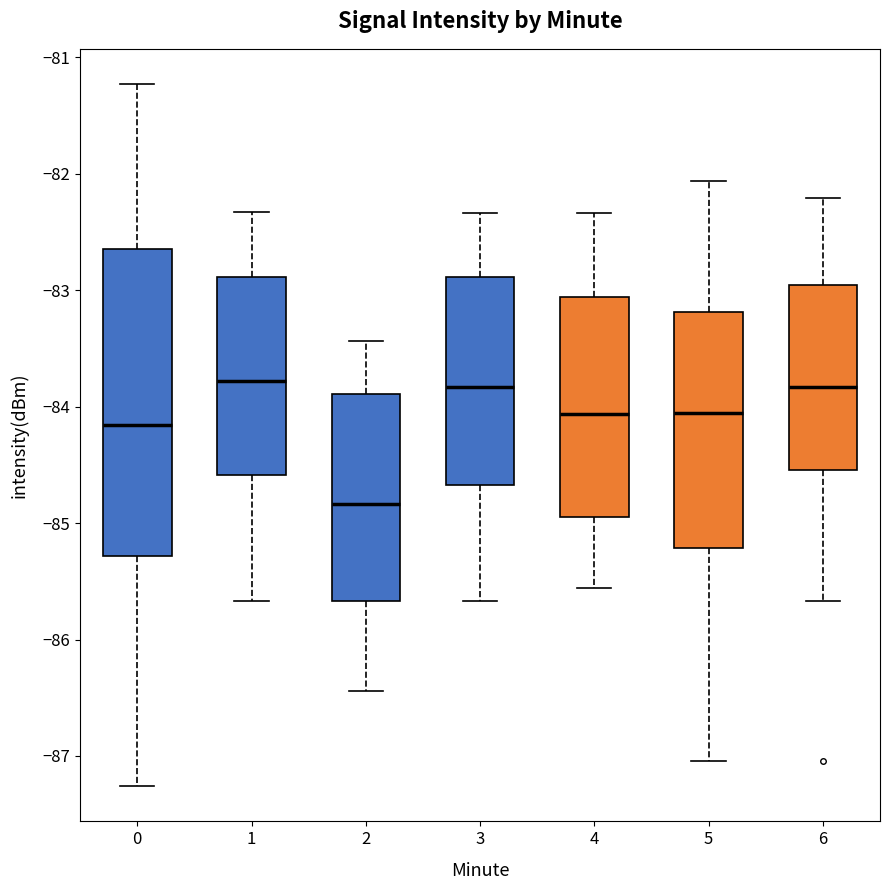

Where does the lower whisker of the box at x = 4 end on the y-axis? The values are not printed on the chart, so give them approximately, as read against the axis.

-85.6